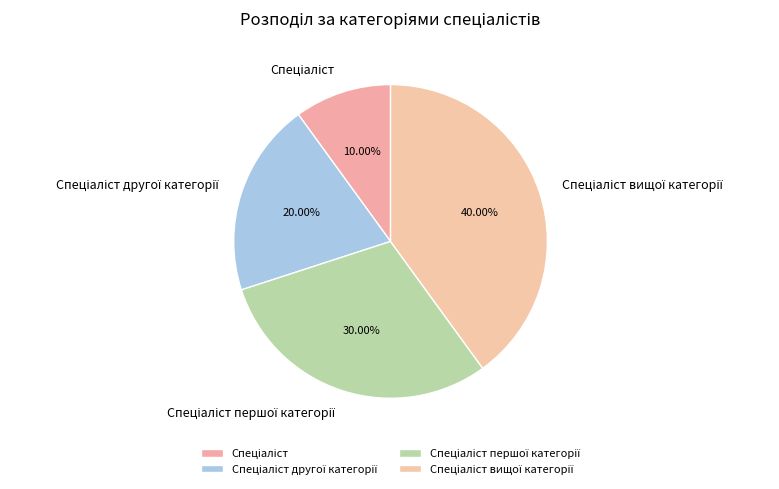

Does any single category account for the majority?

No